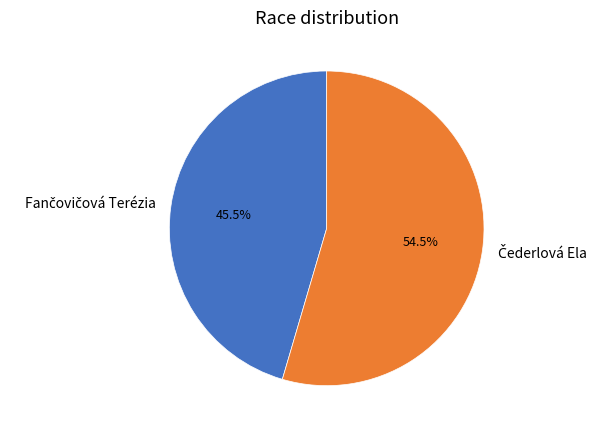

Does any single category account for the majority?

Yes